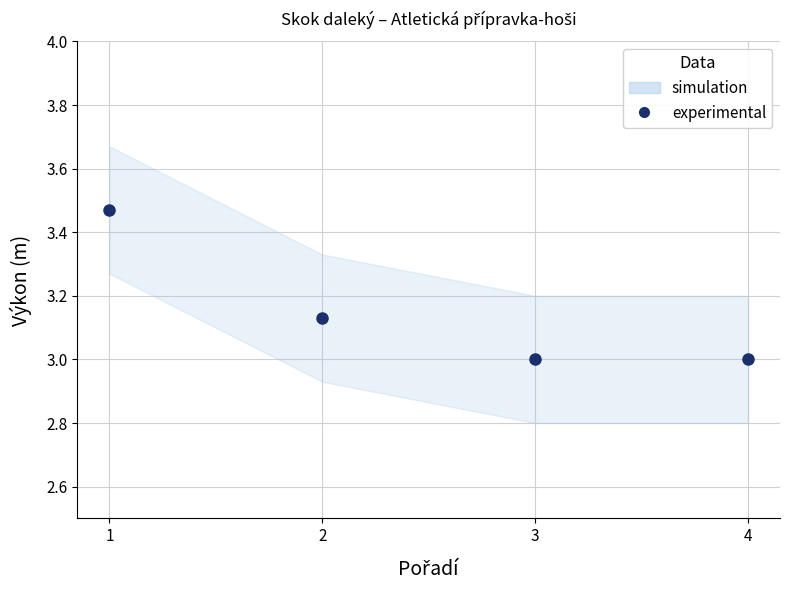

Which category has the highest value across all series?

1